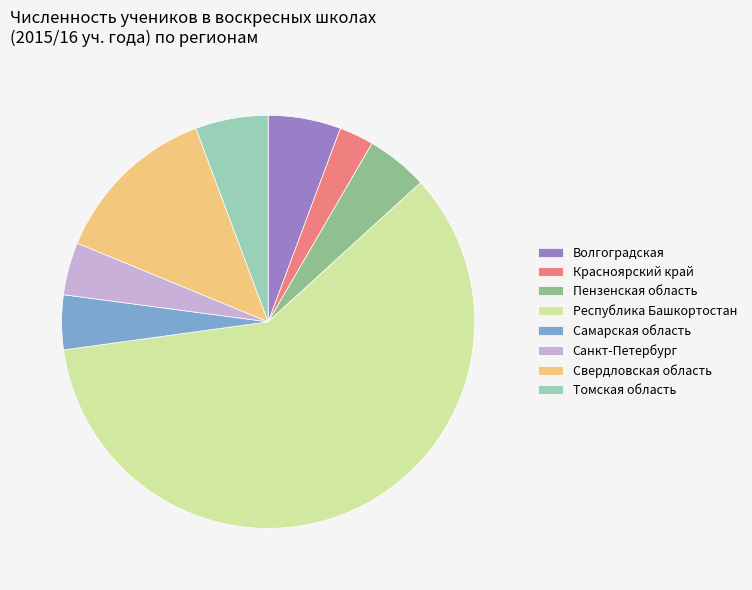

How many segments does this pie chart have?

8